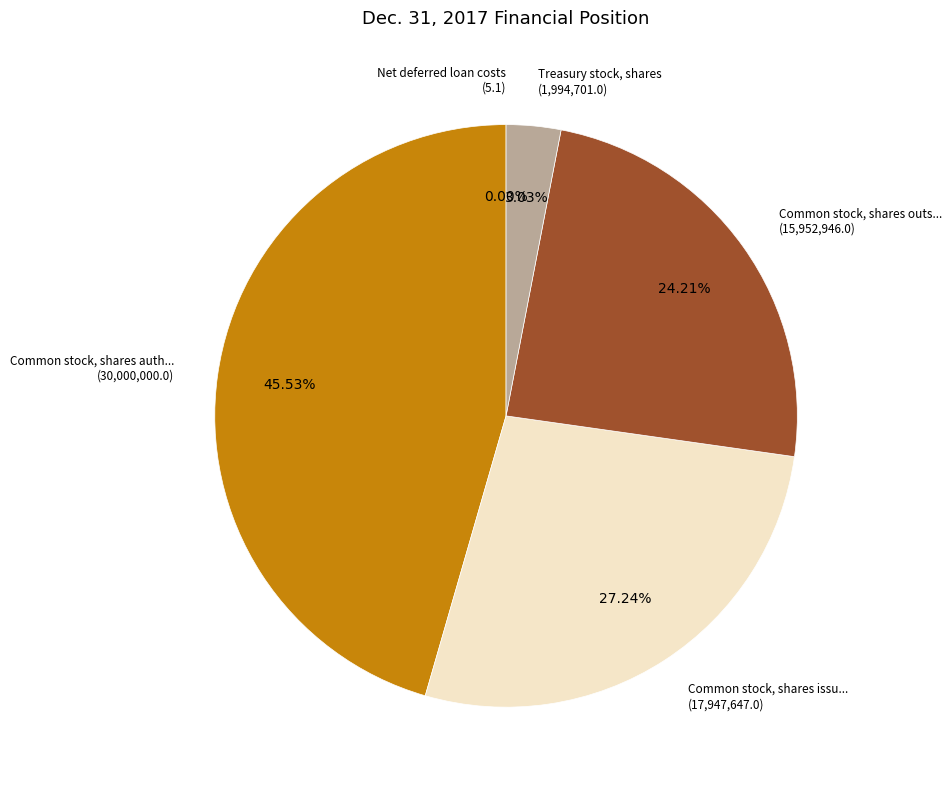

To the nearest percent, what is the difference between the largest and smallest slice percentages?

46%